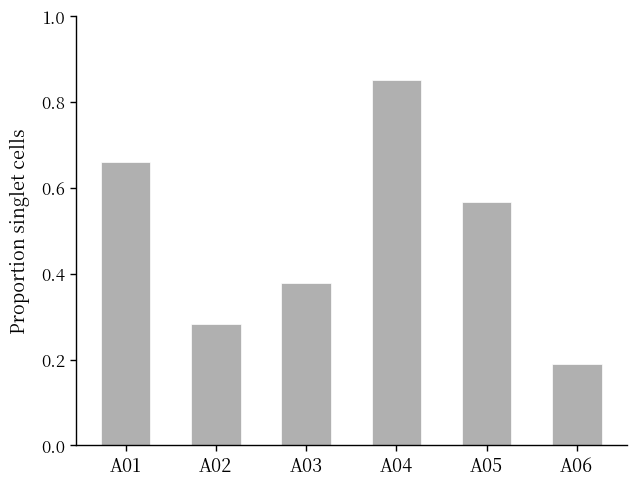

What is the sum of all values?

2.9